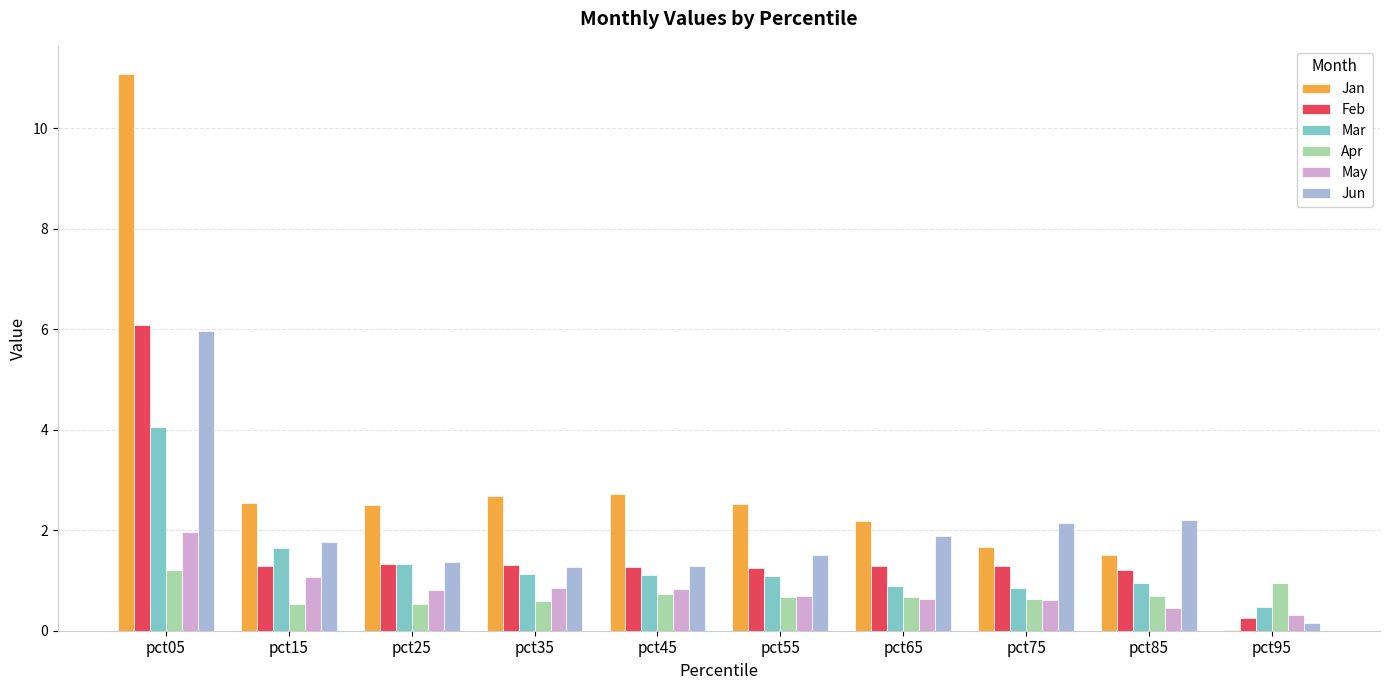

What is the greatest value displayed?

11.1